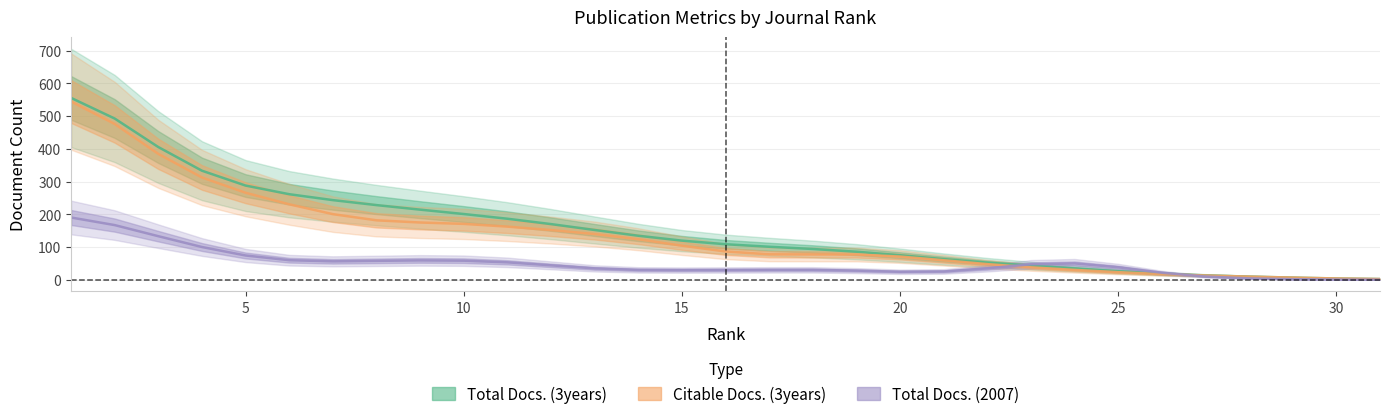

At 21, list the series in order from largest to smallest.

Total Docs. (3years), Citable Docs. (3years), Total Docs. (2007)